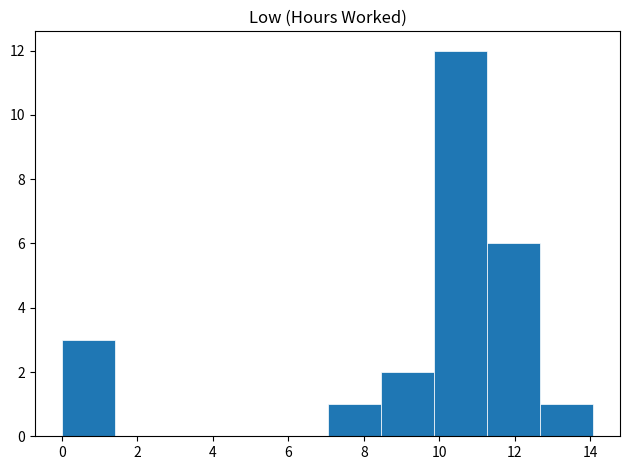

Reading left to right, transcribe this chart: for each bar, give the range it covers on the x-axis and its height. Neither the bar edges nor the heights are printed on the chart, so give them approximately, as read against the axes.

0.0 to 1.4: 3
1.4 to 2.8: 0
2.8 to 4.2: 0
4.2 to 5.6: 0
5.6 to 7.0: 0
7.0 to 8.4: 1
8.4 to 9.8: 2
9.8 to 11.2: 12
11.2 to 12.6: 6
12.6 to 14.0: 1